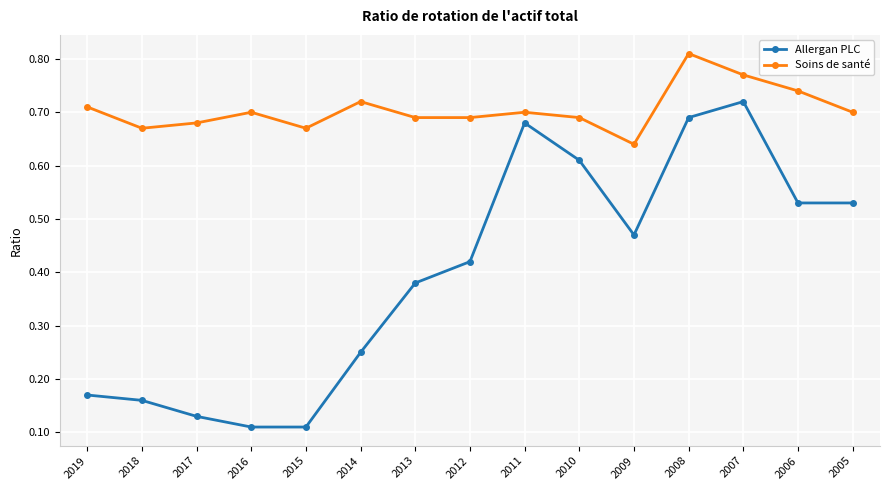

Count the Allergan PLC values in the range 0 to 1.

15